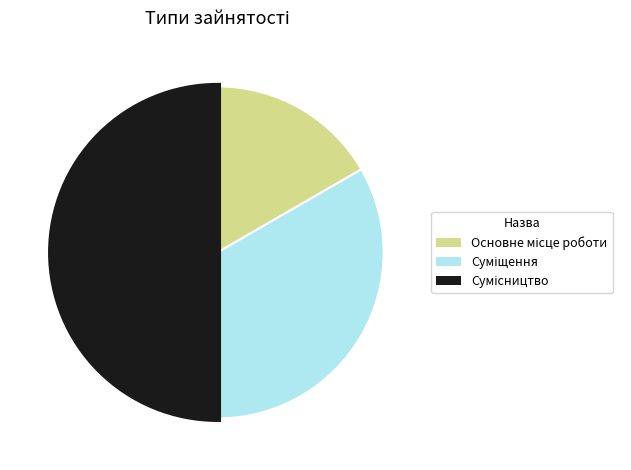

True or false: Основне місце роботи accounts for 17% of the total.

True